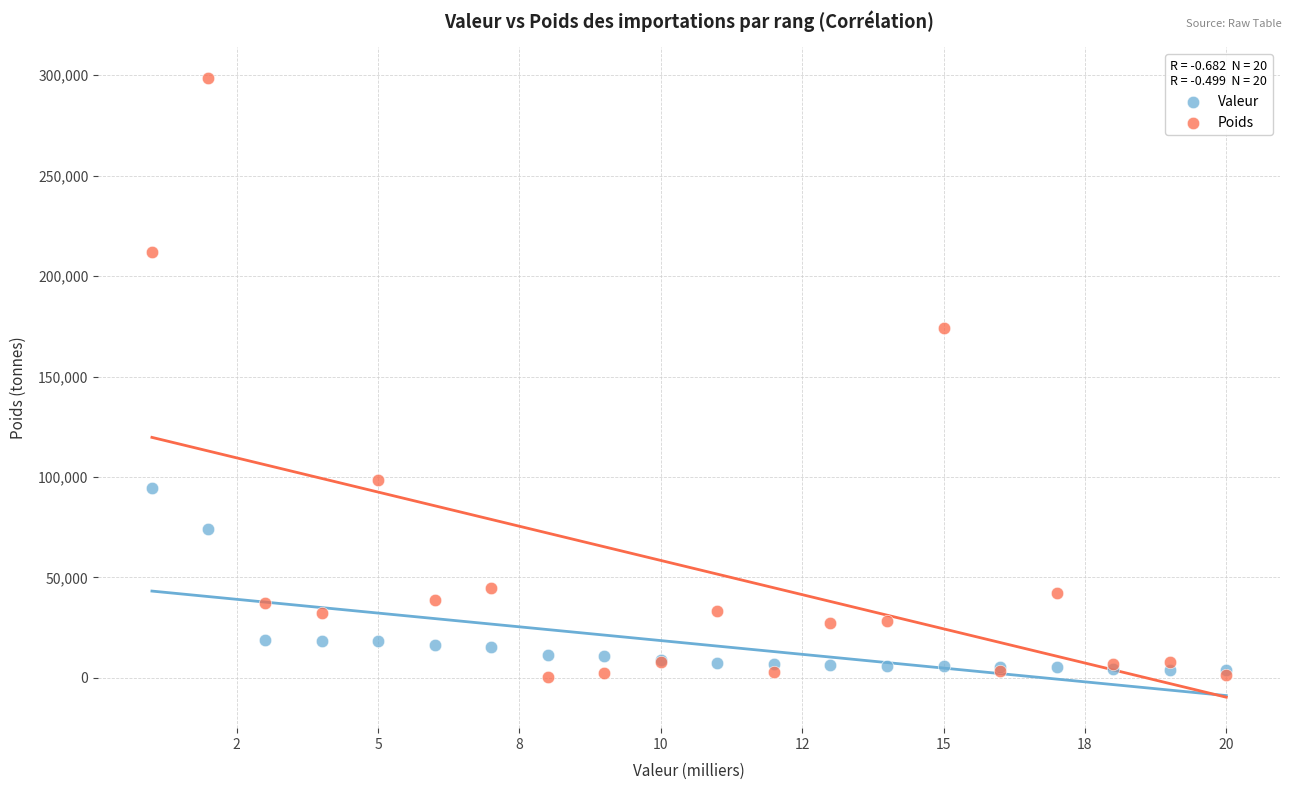

Across all series, what Y value is closest to 149547?

174095.2